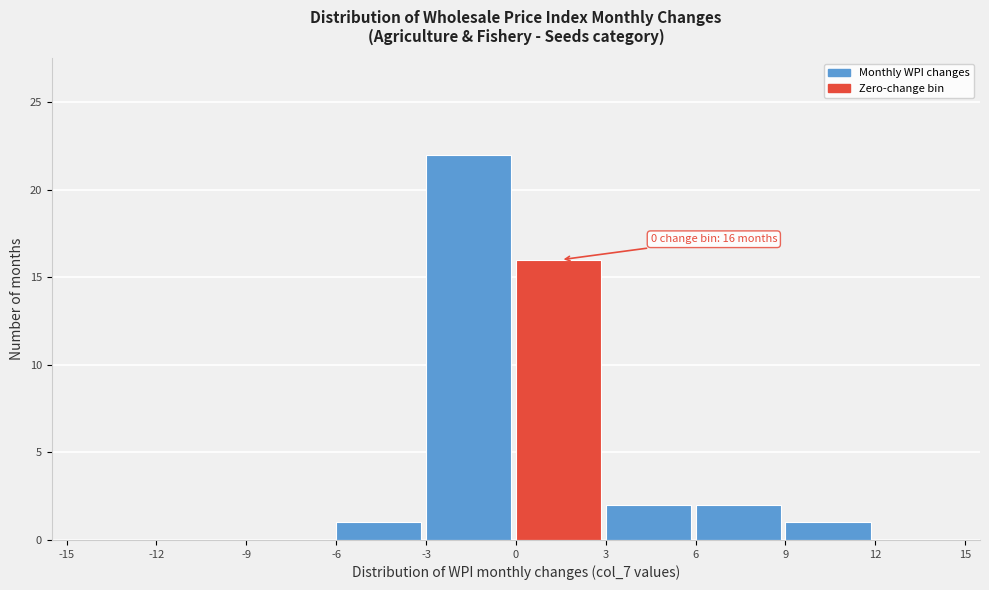

Over which range of the x-axis is the bar tallest?

-3 to 0